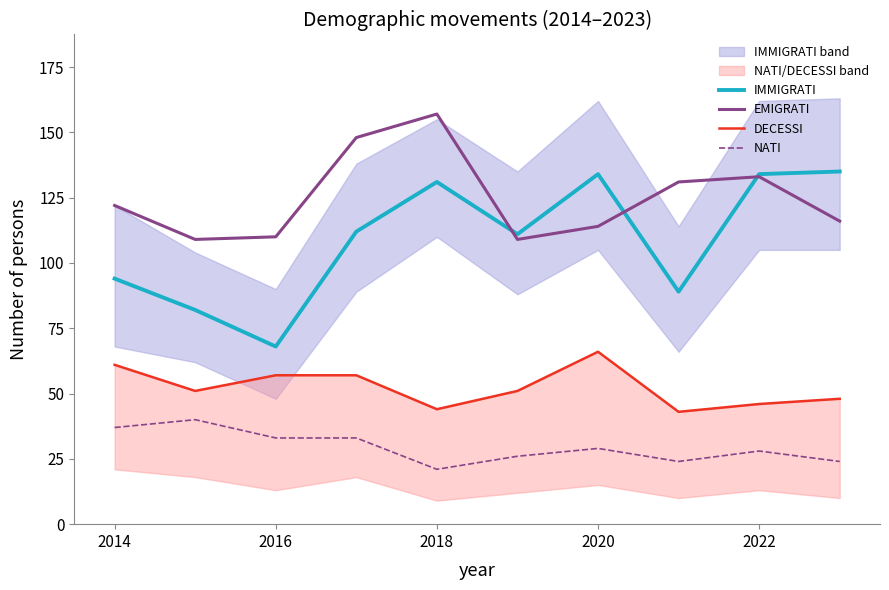

Reading right to left, what are all the values shown in this chart?

IMMIGRATI: 135	134	89	134	111	131	112	68	82	94
EMIGRATI: 116	133	131	114	109	157	148	110	109	122
DECESSI: 48	46	43	66	51	44	57	57	51	61
NATI: 24	28	24	29	26	21	33	33	40	37